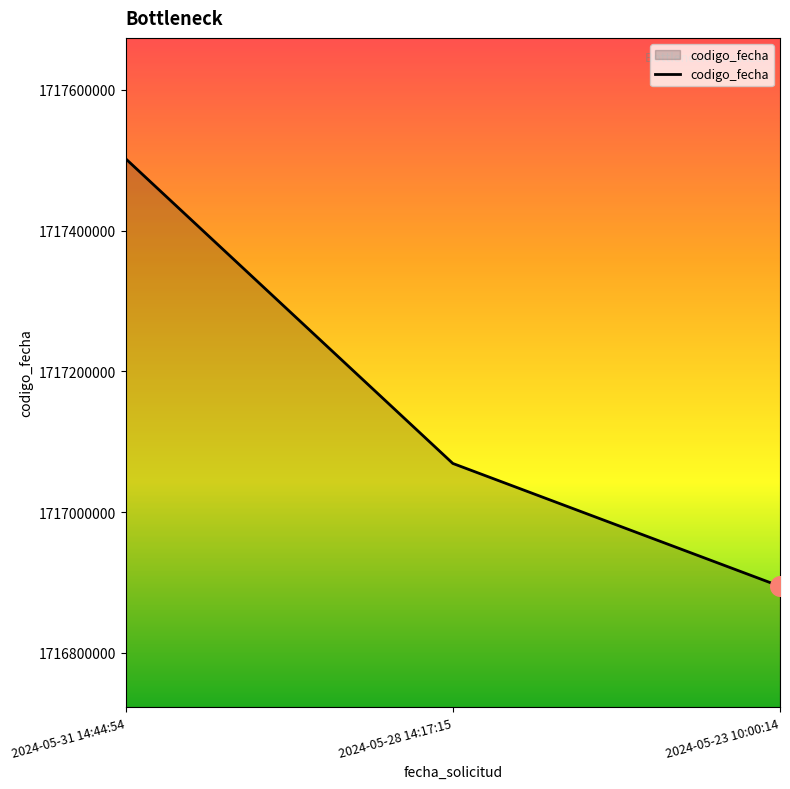

Between 2024-05-23 10:00:14 and 2024-05-28 14:17:15, which is larger?

2024-05-28 14:17:15